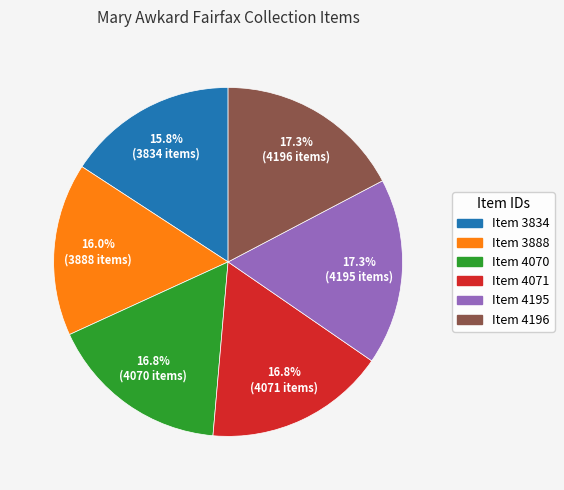

Is there a majority slice in this chart?

No